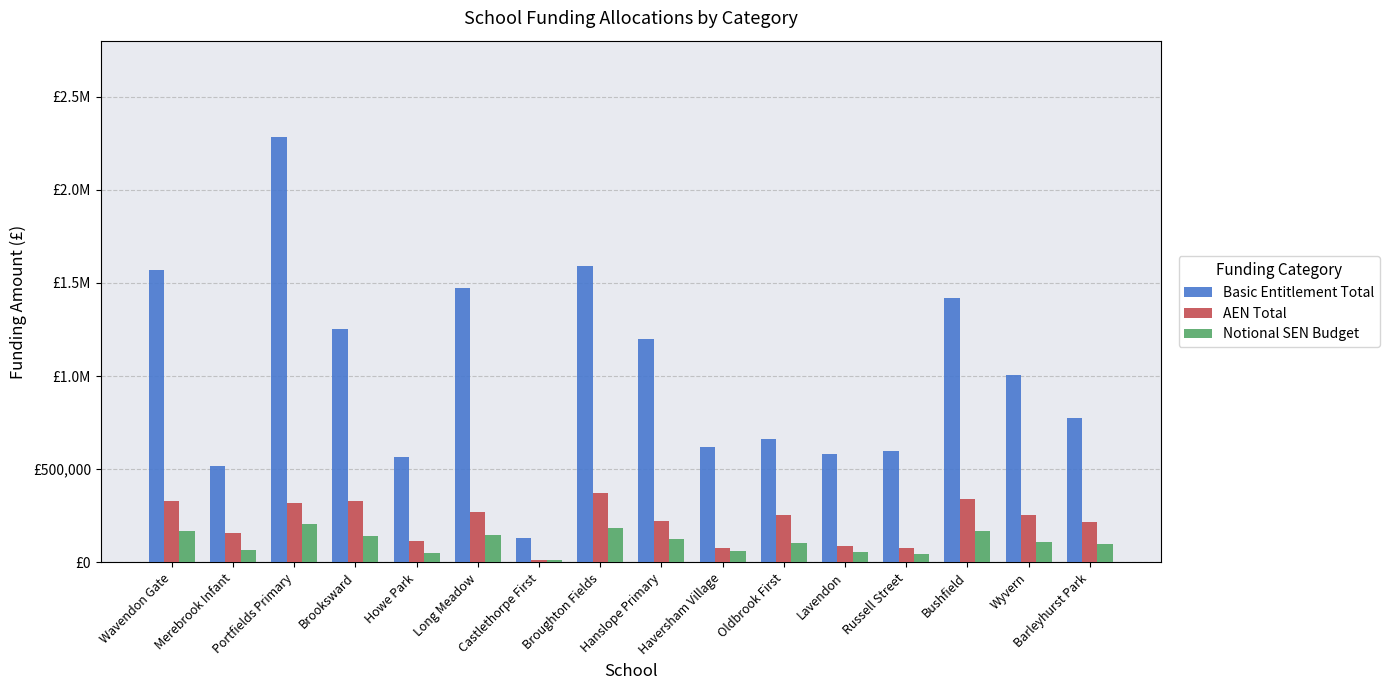

What value does the Basic Entitlement Total series have at Russell Street?

597097.0